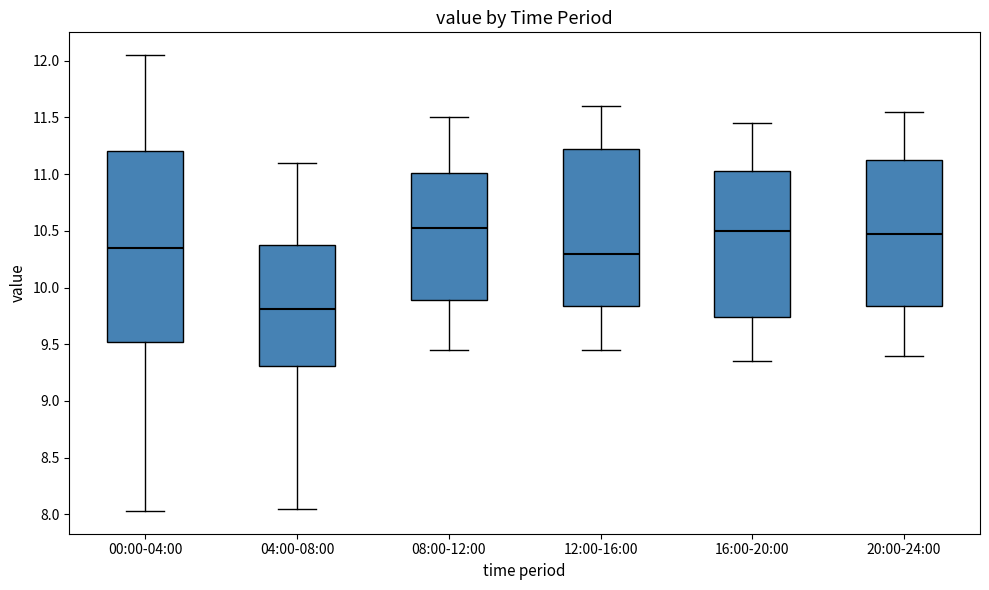

Reading left to right, read every box against the y-axis: the position of its median line, the range the box covers, and the ends of its whiskers. The values are not printed on the chart, so give them approximately, as read against the axis.

00:00-04:00: median 10.35, box 9.50 to 11.20, whiskers 8.05 to 12.05
04:00-08:00: median 9.80, box 9.30 to 10.40, whiskers 8.05 to 11.10
08:00-12:00: median 10.55, box 9.90 to 11.00, whiskers 9.45 to 11.50
12:00-16:00: median 10.30, box 9.85 to 11.25, whiskers 9.45 to 11.60
16:00-20:00: median 10.50, box 9.75 to 11.05, whiskers 9.35 to 11.45
20:00-24:00: median 10.50, box 9.85 to 11.15, whiskers 9.40 to 11.55